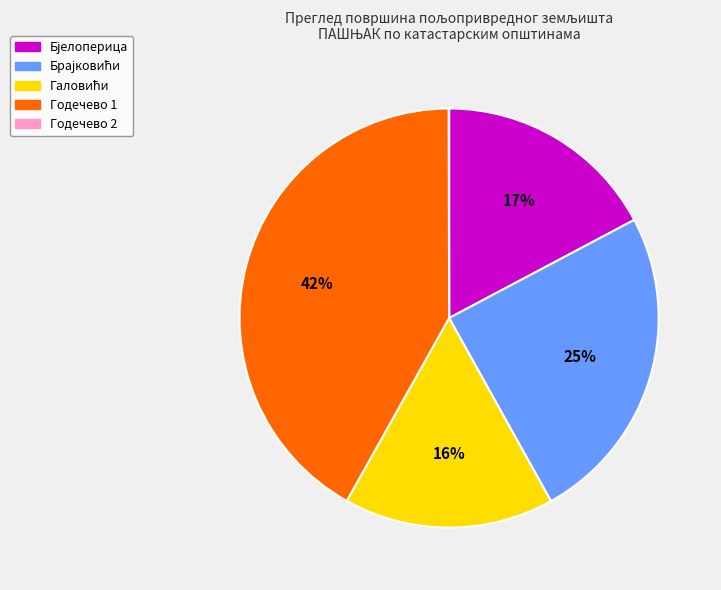

Which slice is the largest?

Годечево 1